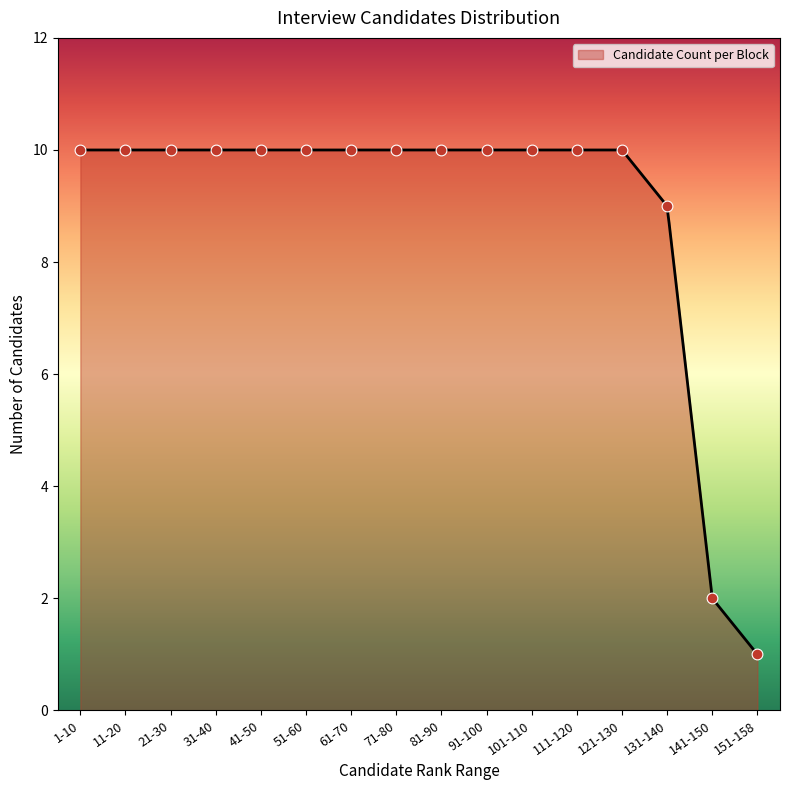

Approximately how many times larger is the value at 51-60 compared to 131-140?

1.1